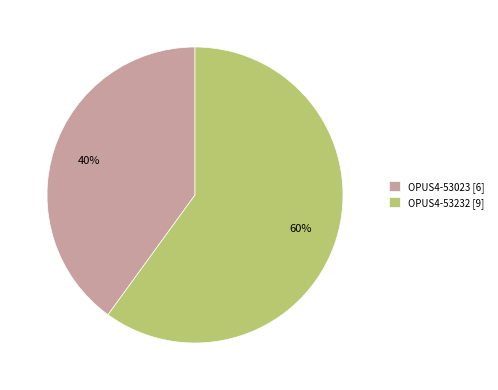

The OPUS4-53023 slice represents 28% of the pie. True or false?

False